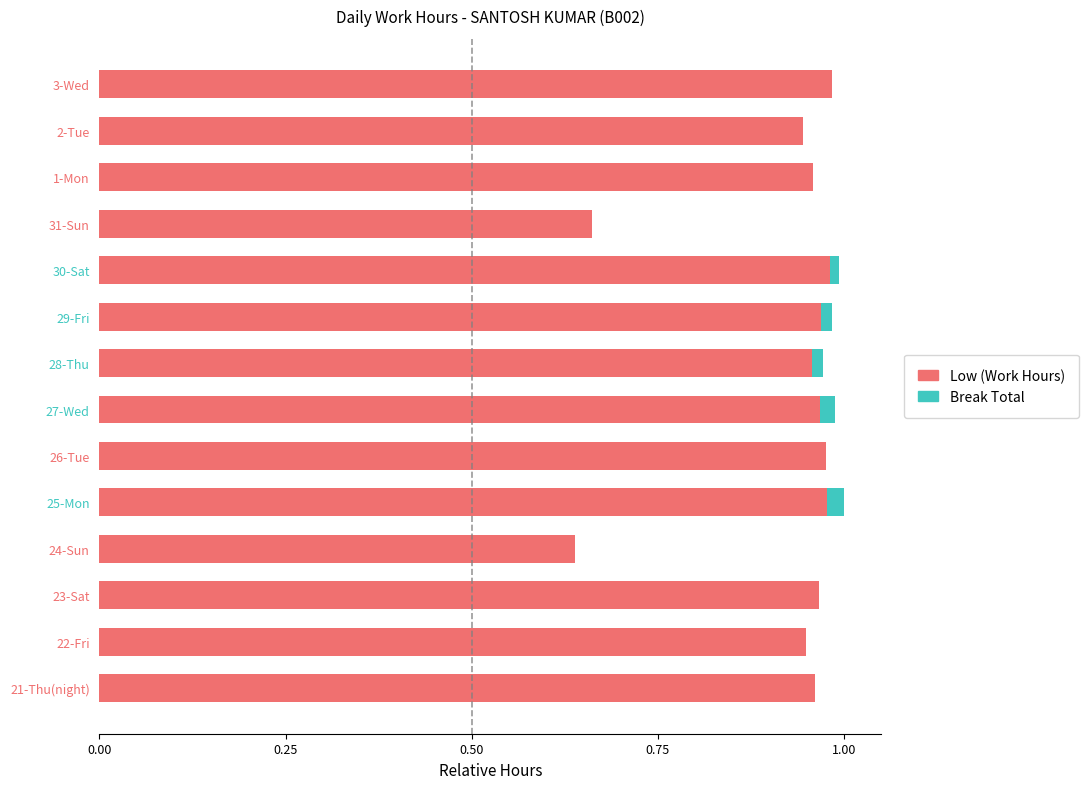

The value of Low (Work Hours) at 29-Fri is 1.4. True or false?

False